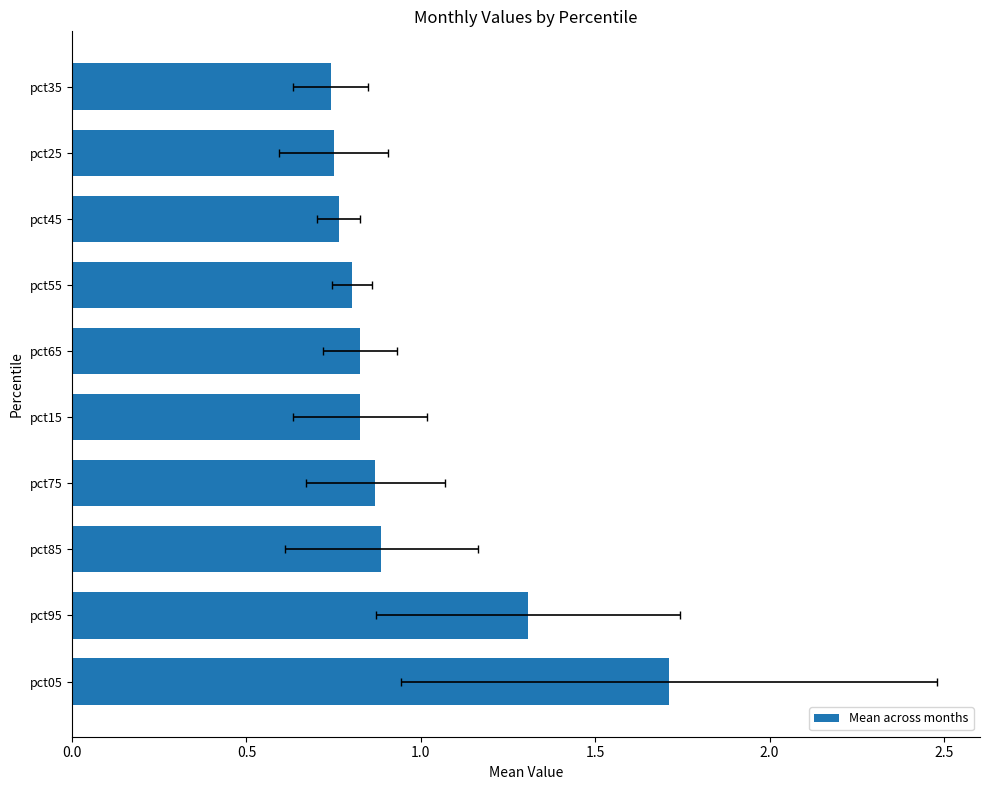

What is the value of the 1st bar from the left?

1.7